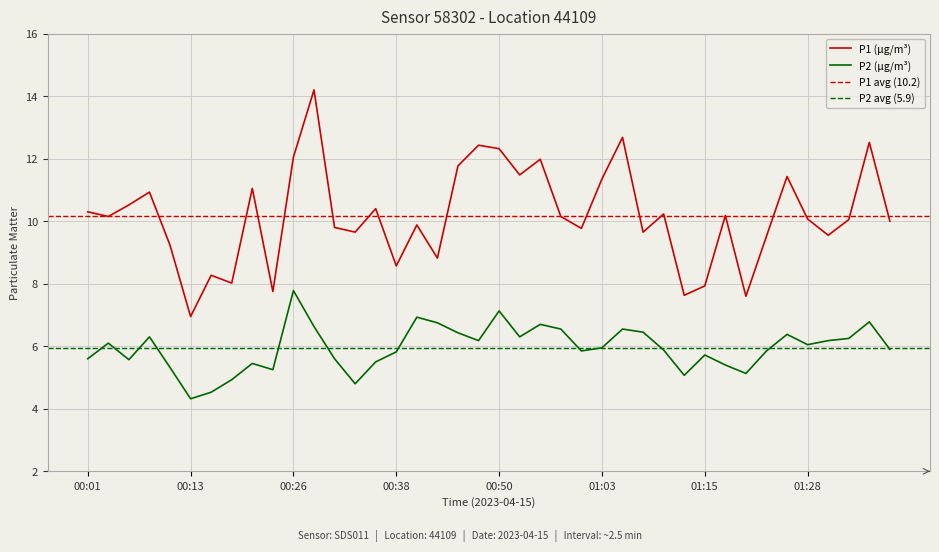

What is the value of the P1 point at the 16th from the left?

8.6